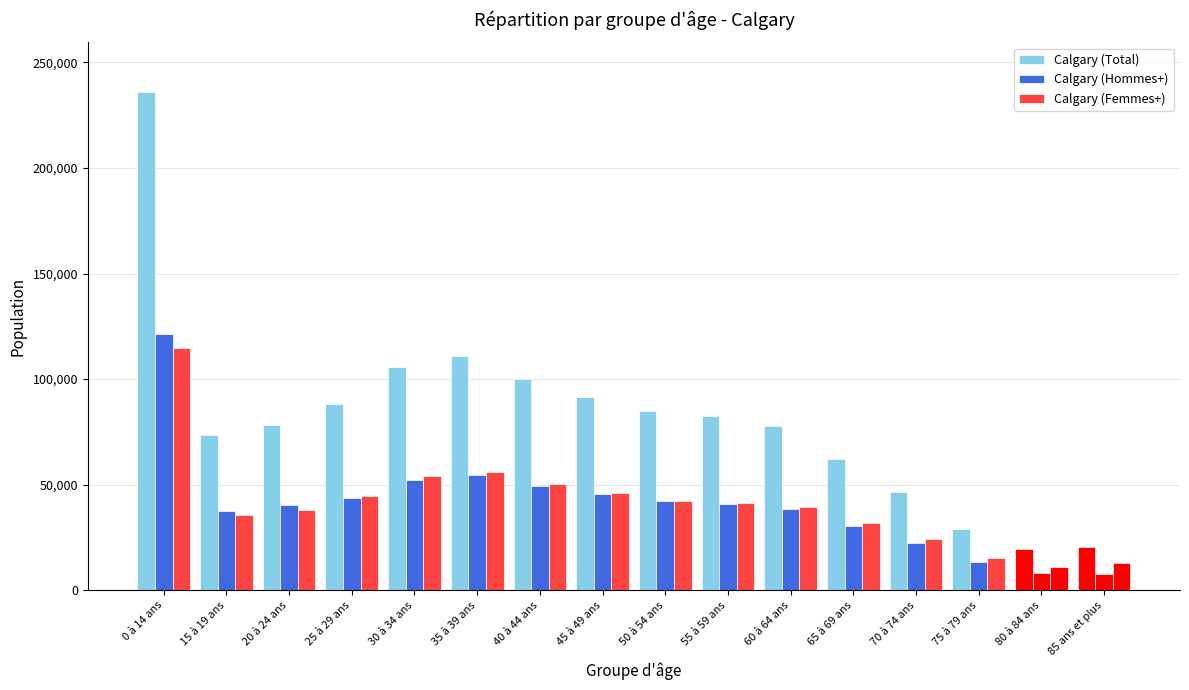

Read the Calgary (Hommes+) value at 45 à 49 ans.

45430